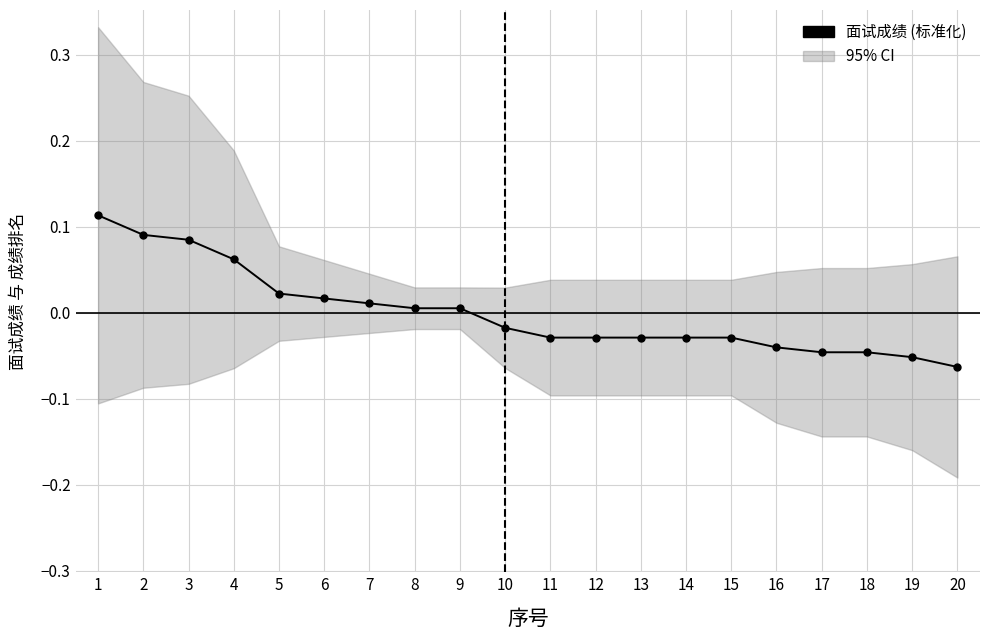

How many lines are shown in the chart?

1